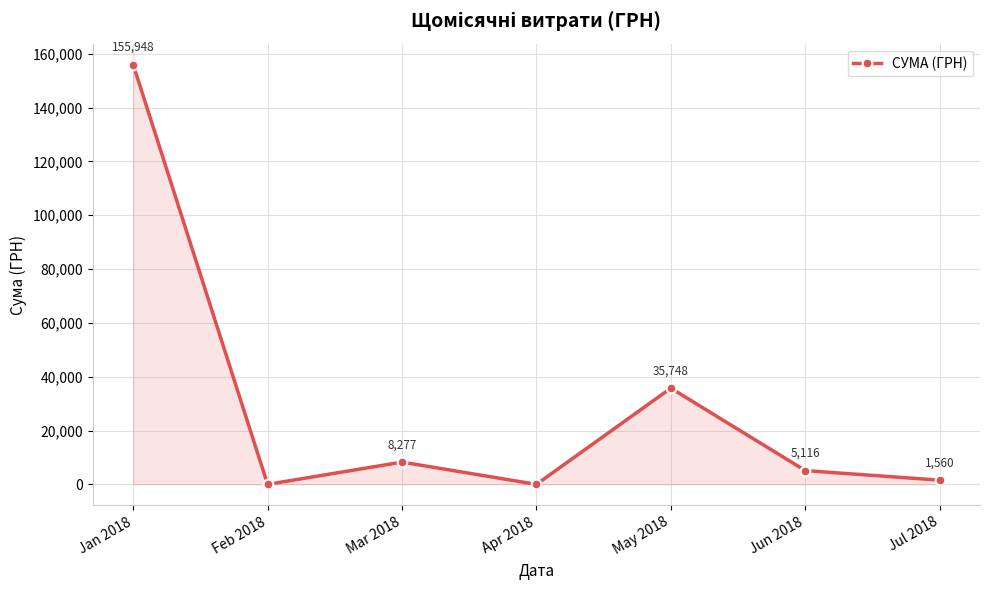

Which category has the highest value across all series?

Jan 2018